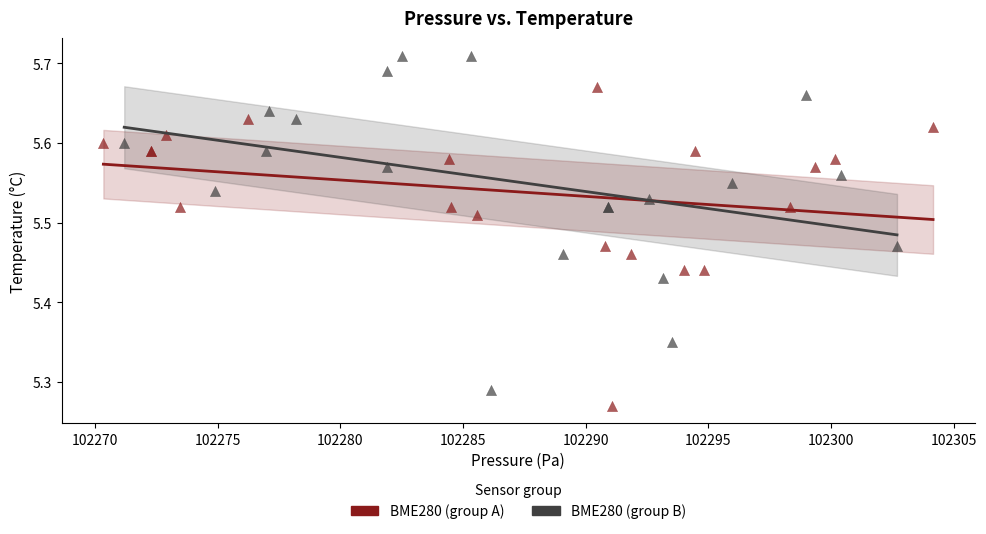

Which series reaches the maximum Y coordinate?

BME280 (group B)